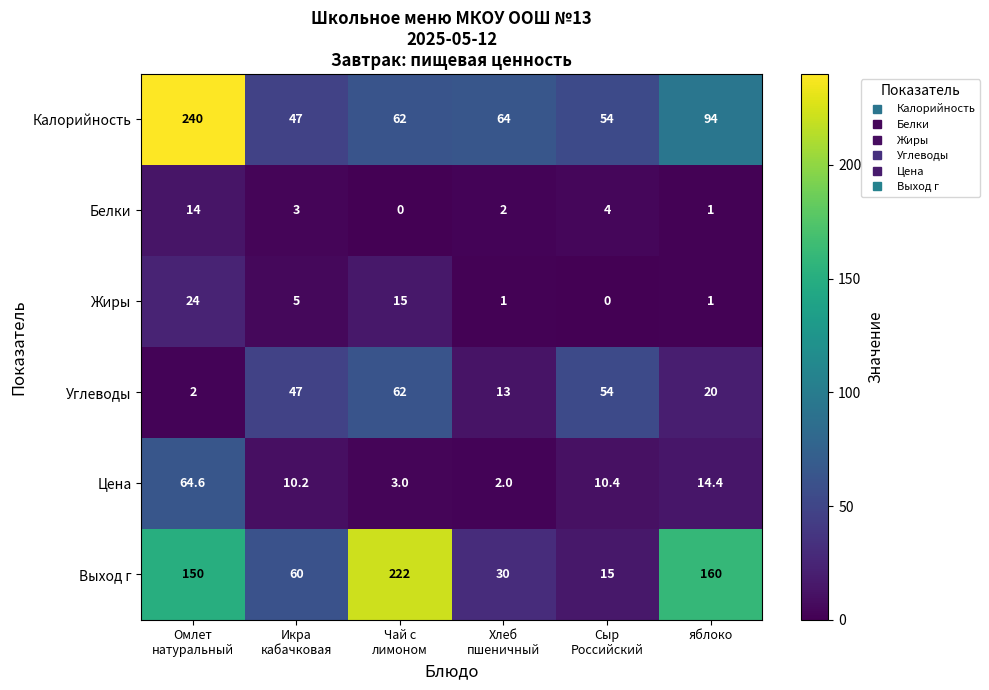

At how many categories does at least one series exceed 205?

2